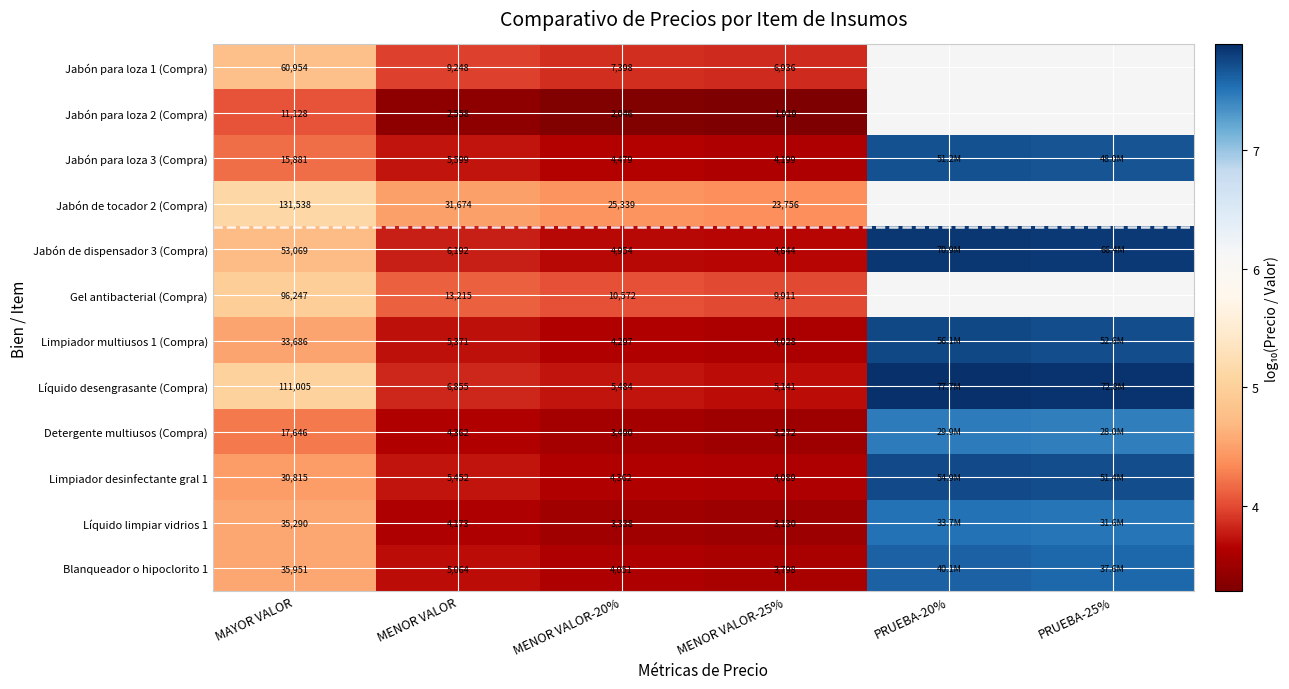

Between MENOR VALOR and MENOR VALOR-25%, which series saw the biggest shift?

Jabón de tocador 2 (Compra)